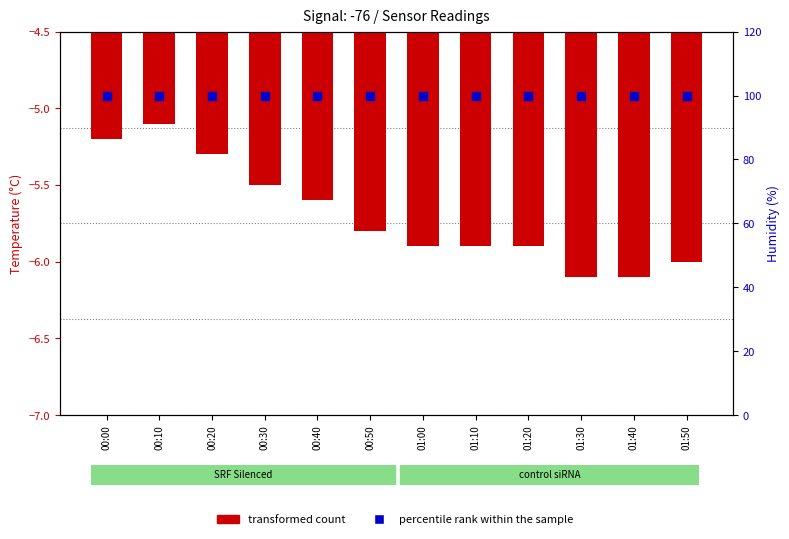

At which category is the sum across all series the highest?

00:10